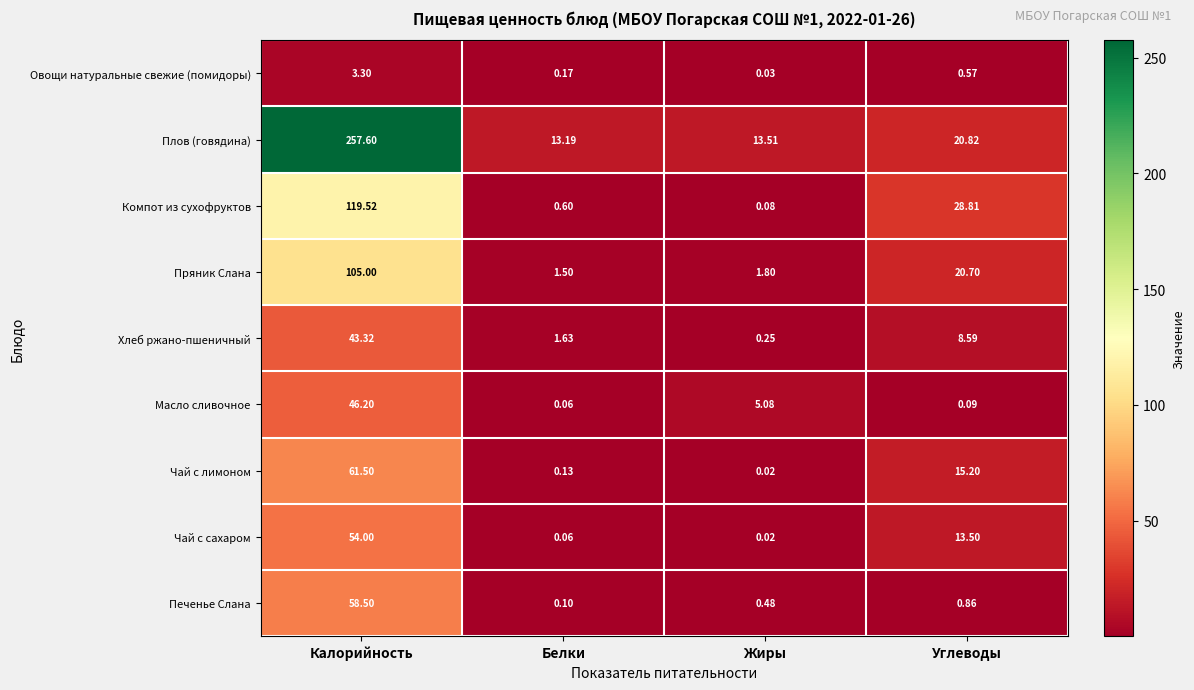

At Углеводы, list the series in order from largest to smallest.

Компот из сухофруктов, Плов (говядина), Пряник Слана, Чай с лимоном, Чай с сахаром, Хлеб ржано-пшеничный, Печенье Слана, Овощи натуральные свежие (помидоры), Масло сливочное